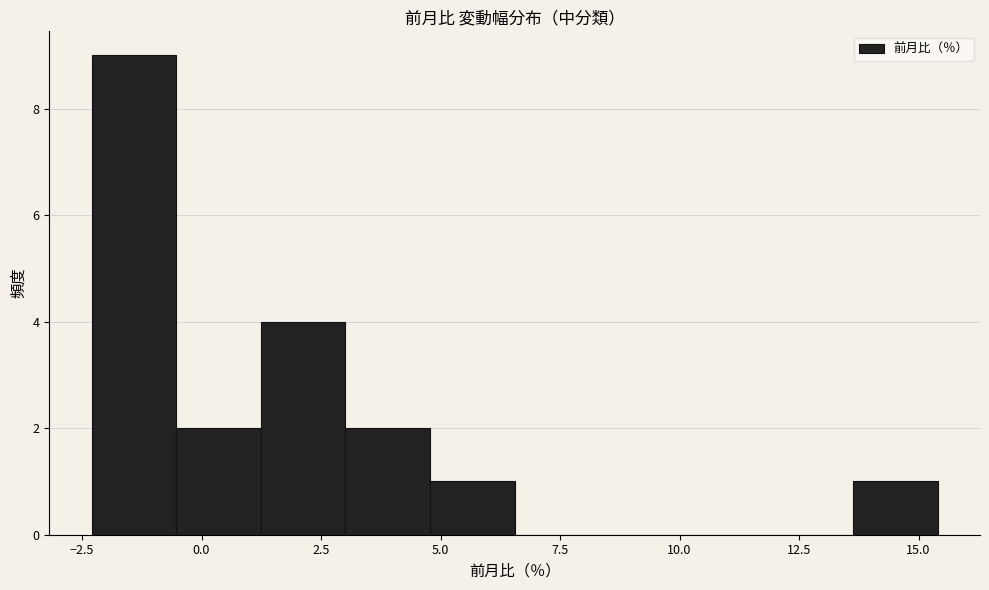

Around what value on the x-axis is the tallest bar? Give the approximate position of its centre, as read against the axis.

-1.5